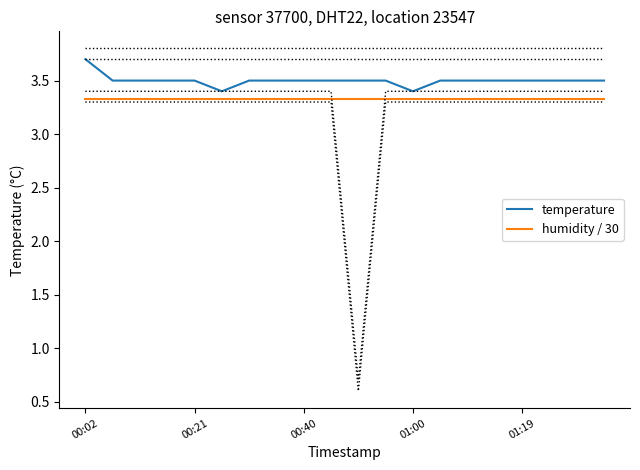

True or false: temperature and humidity / 30 intersect in this chart.

False